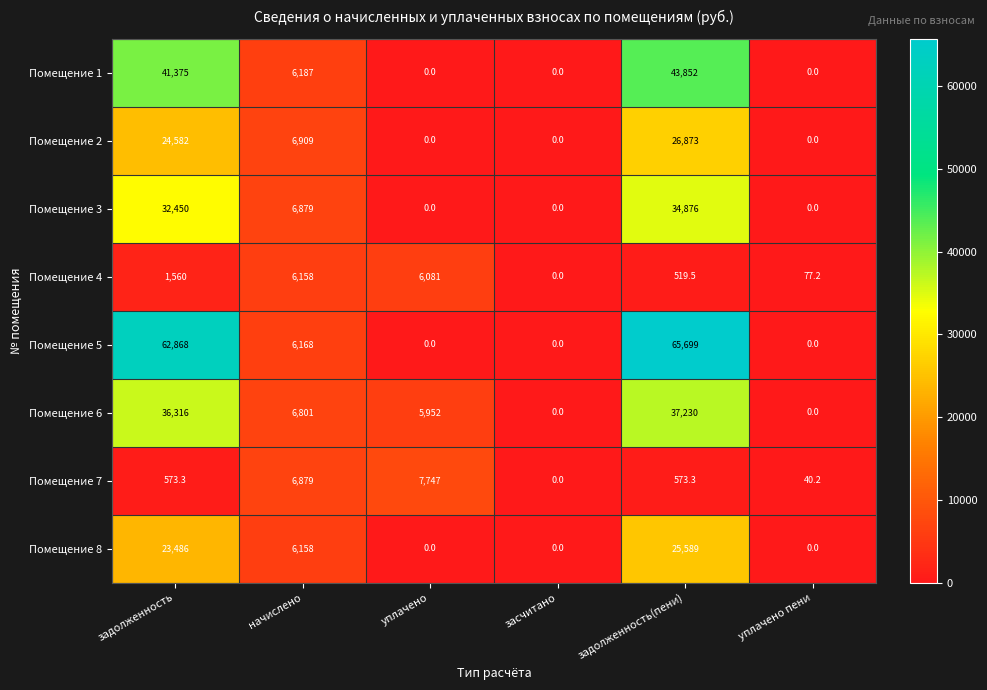

Is it true that Помещение 6 equals 47748.2 at задолженность?

False